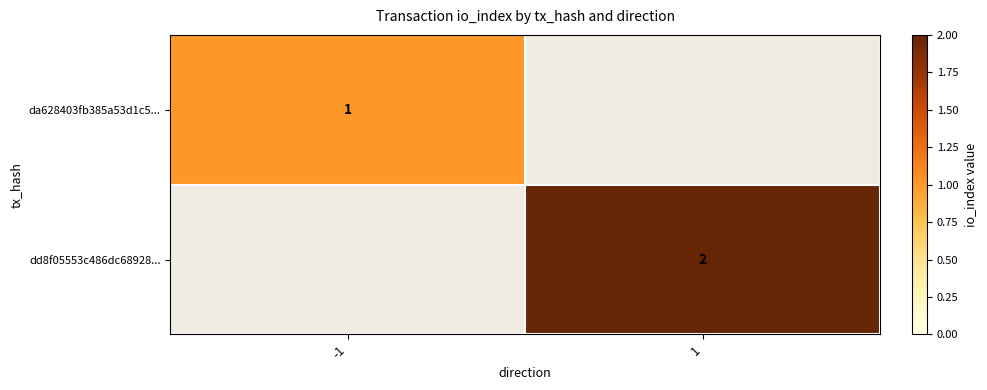

How many distinct data groups are displayed?

2